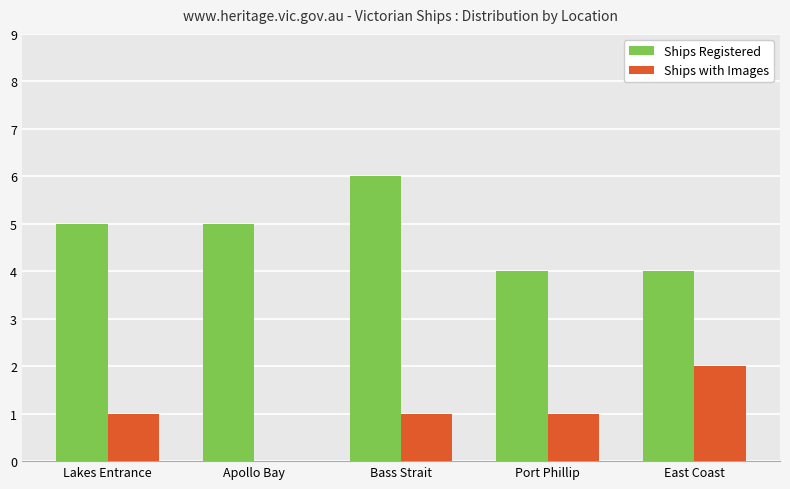

Are the bars horizontal?

No